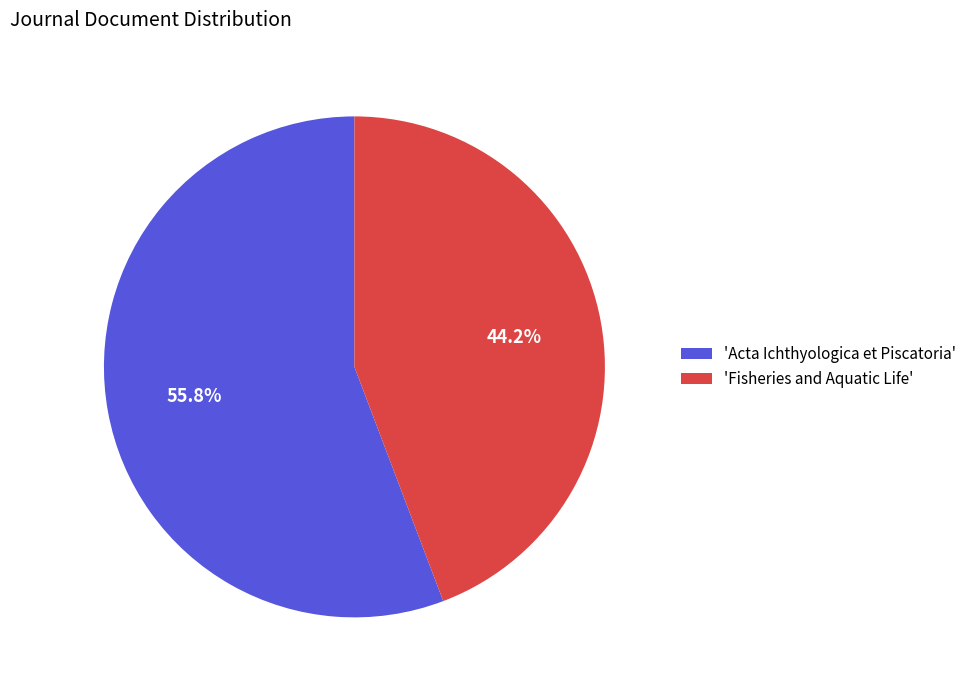

What is the largest slice in the pie chart?

'Acta Ichthyologica et Piscatoria'